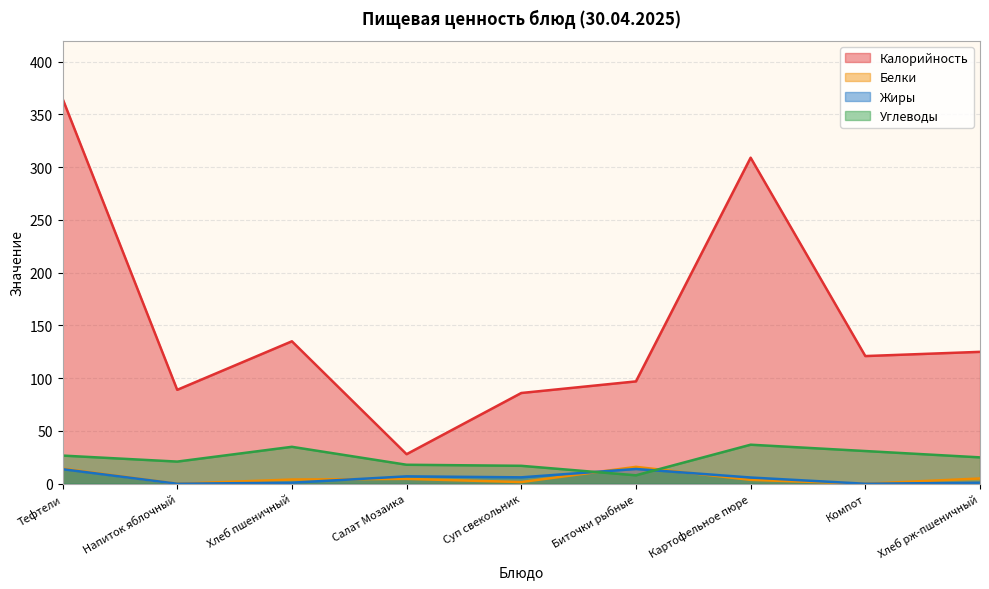

Reading left to right, extract all data points from this chart.

Калорийность: 365.0	89.0	135.0	28.0	86.0	97.0	309.0	121.0	125.0
Белки: 14.4	0.0	4.0	4.6	1.6	16.0	3.7	0.0	5.0
Жиры: 13.8	0.0	1.0	7.0	6.1	14.0	5.9	0.0	1.0
Углеводы: 26.7	21.0	35.0	18.0	17.0	8.0	37.0	31.0	25.0